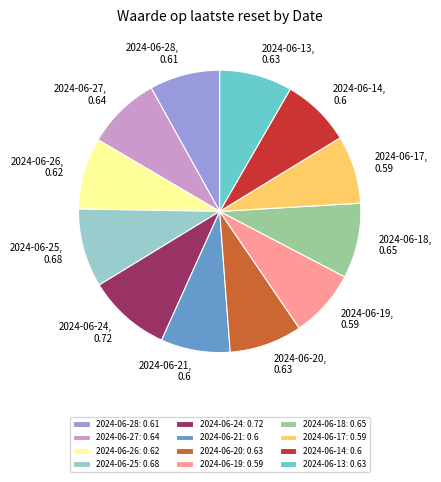

Is there any slice that represents more than half of the pie?

No